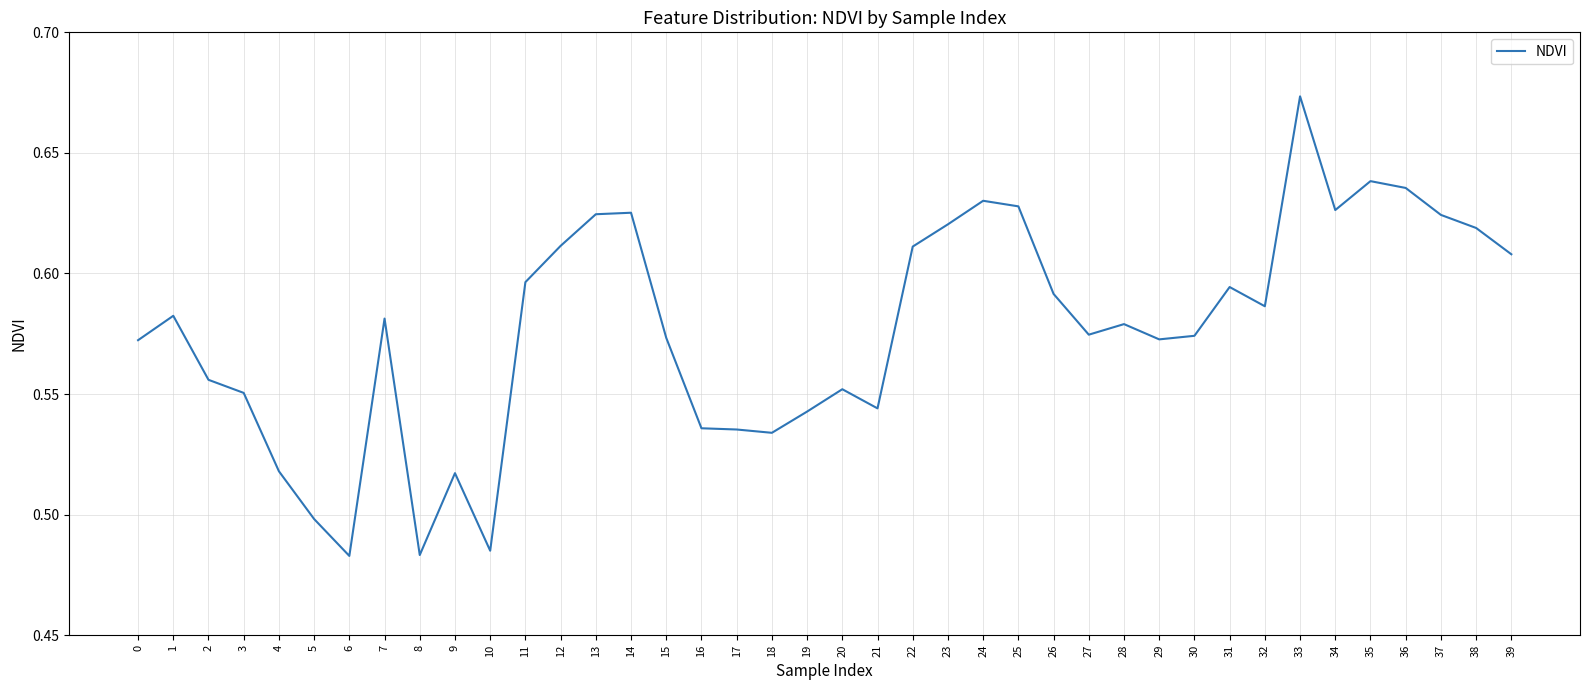

How many series are shown in this chart?

1